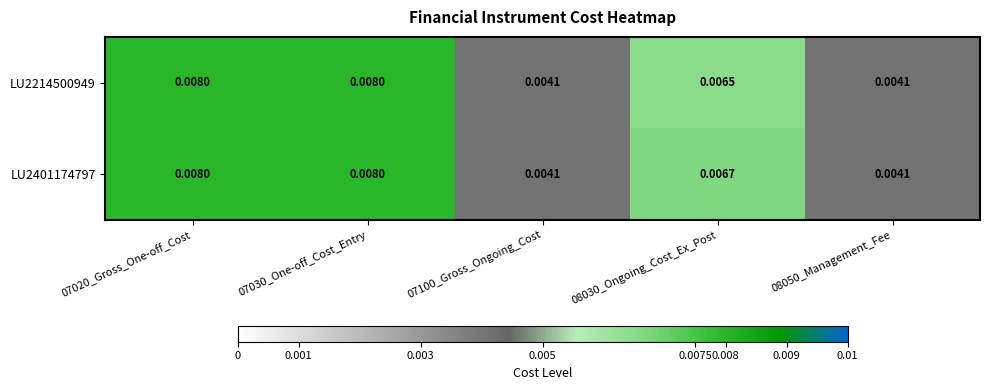

Rank the series by their average value, from lowest to highest.

LU2214500949, LU2401174797